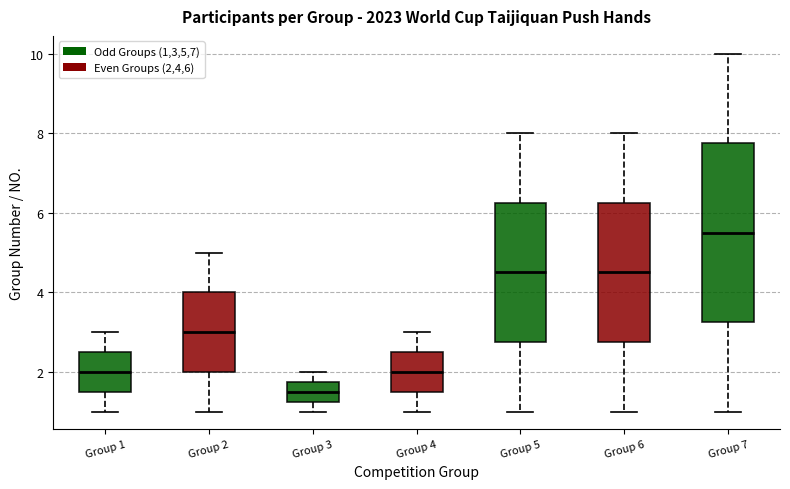

Which box has the lowest median line?

Group 3